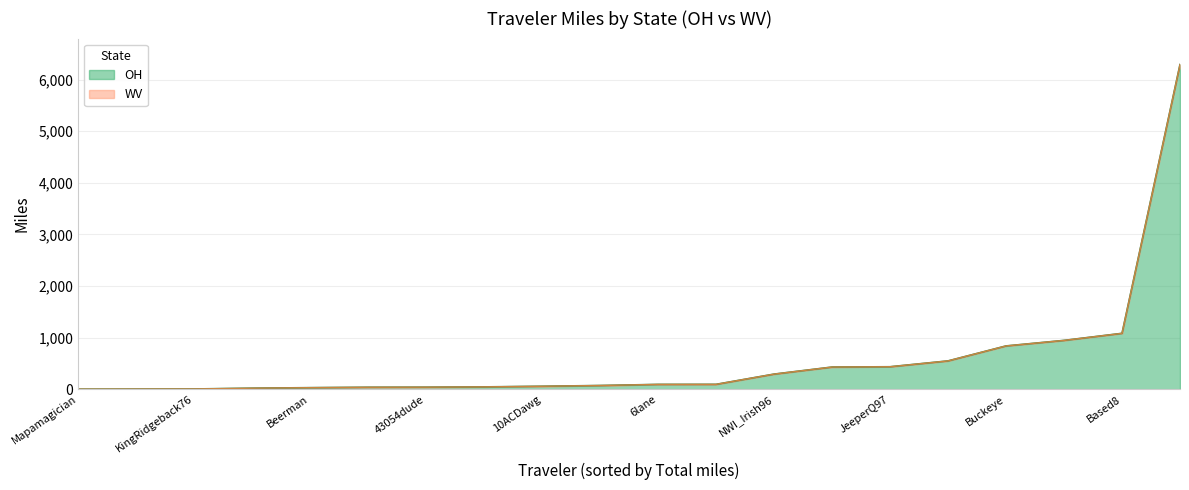

True or false: WV and OH cross at least once.

False